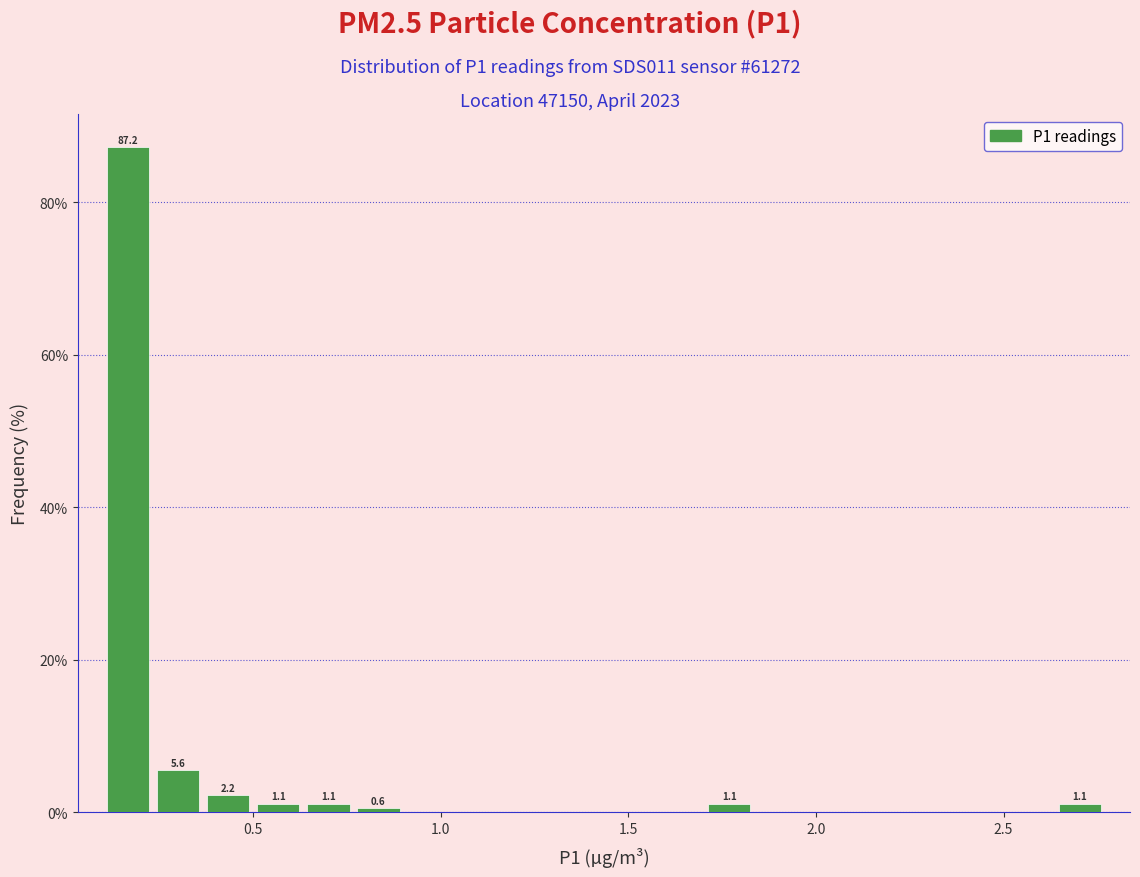

Read against the x-axis, roughly where is the centre of the tallest bar?

0.15